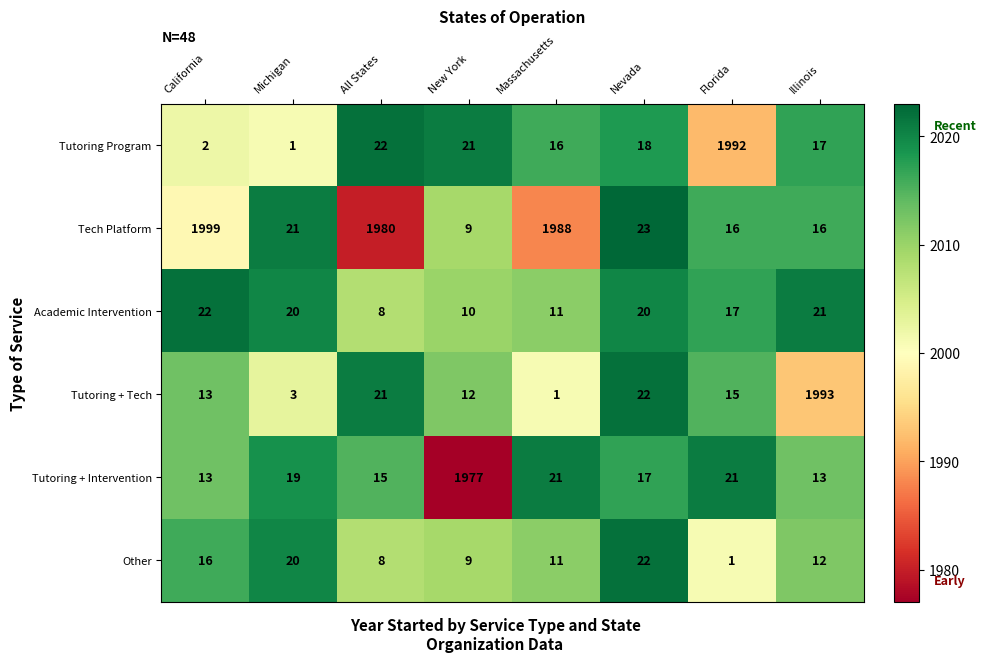

Count the number of data series in this chart.

6